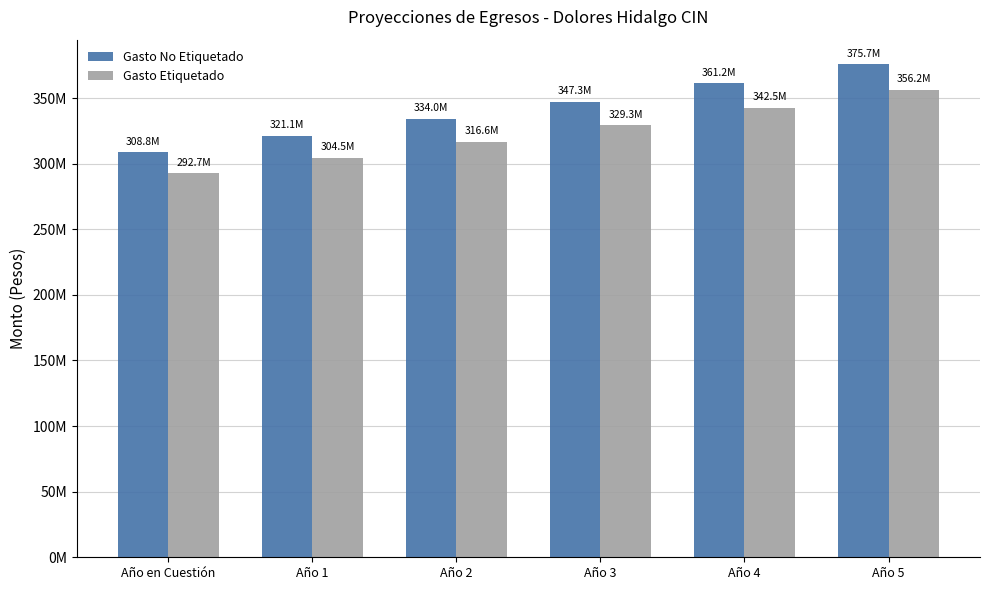

What are all the series names shown in the legend?

Gasto No Etiquetado, Gasto Etiquetado